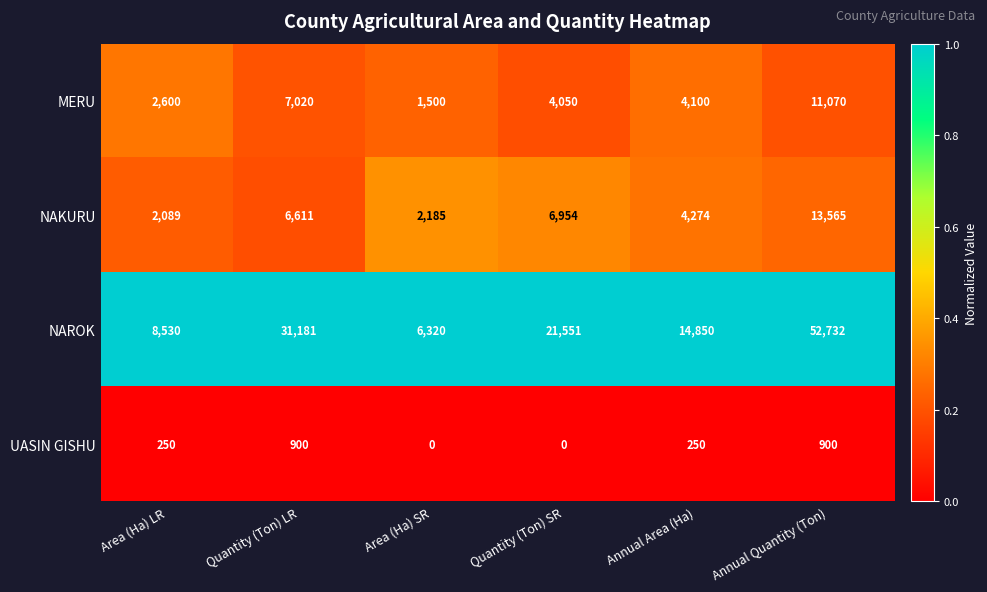

Which series has the largest total across all categories?

NAROK